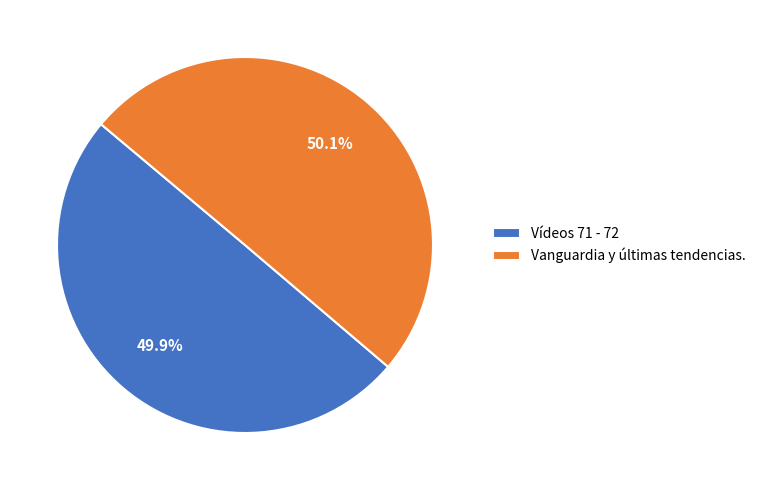

Is there any slice that represents more than half of the pie?

Yes